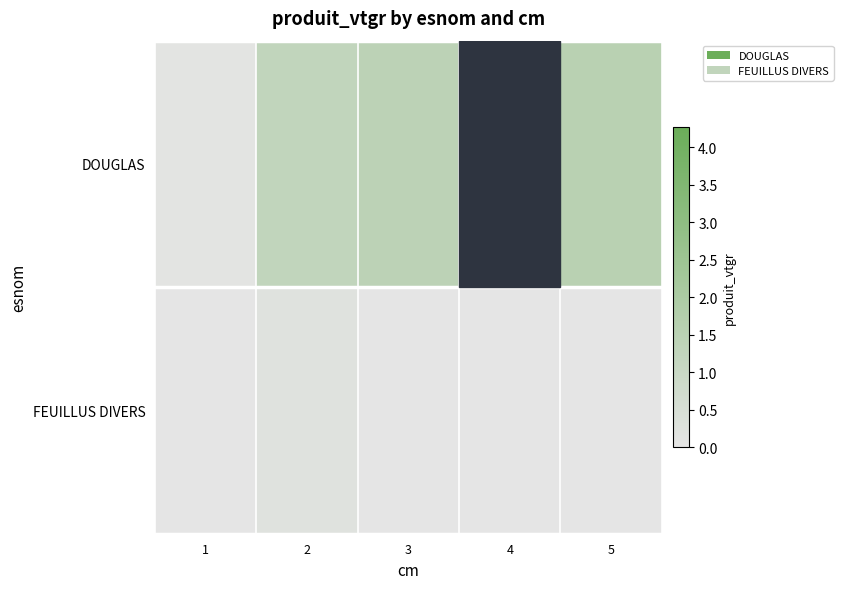

Which category has the lowest value across all series?

1